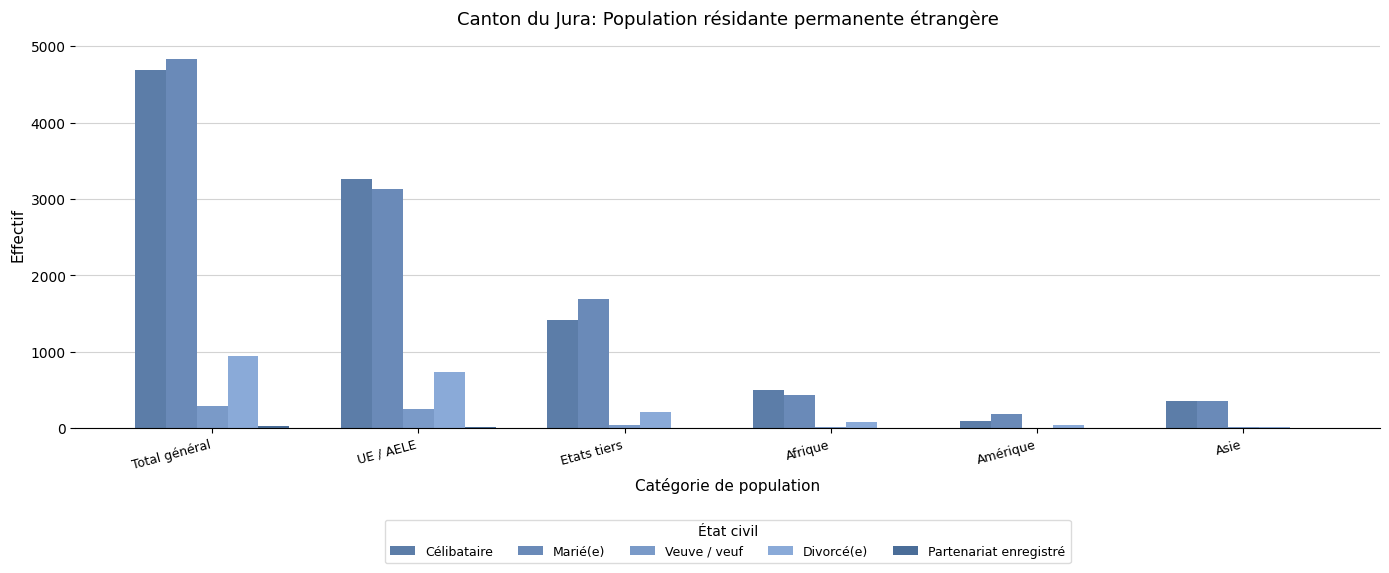

How many data points does each series have?

6